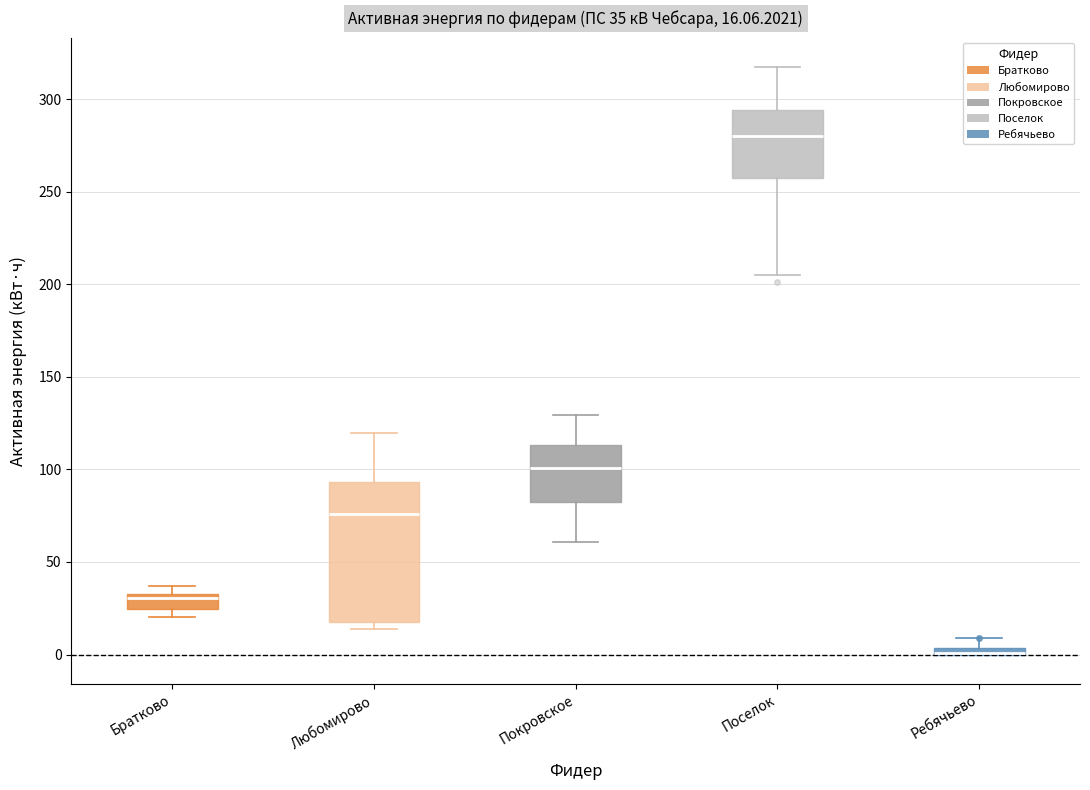

Comparing the boxes themselves (not the whiskers), which one is the tallest?

Любомирово